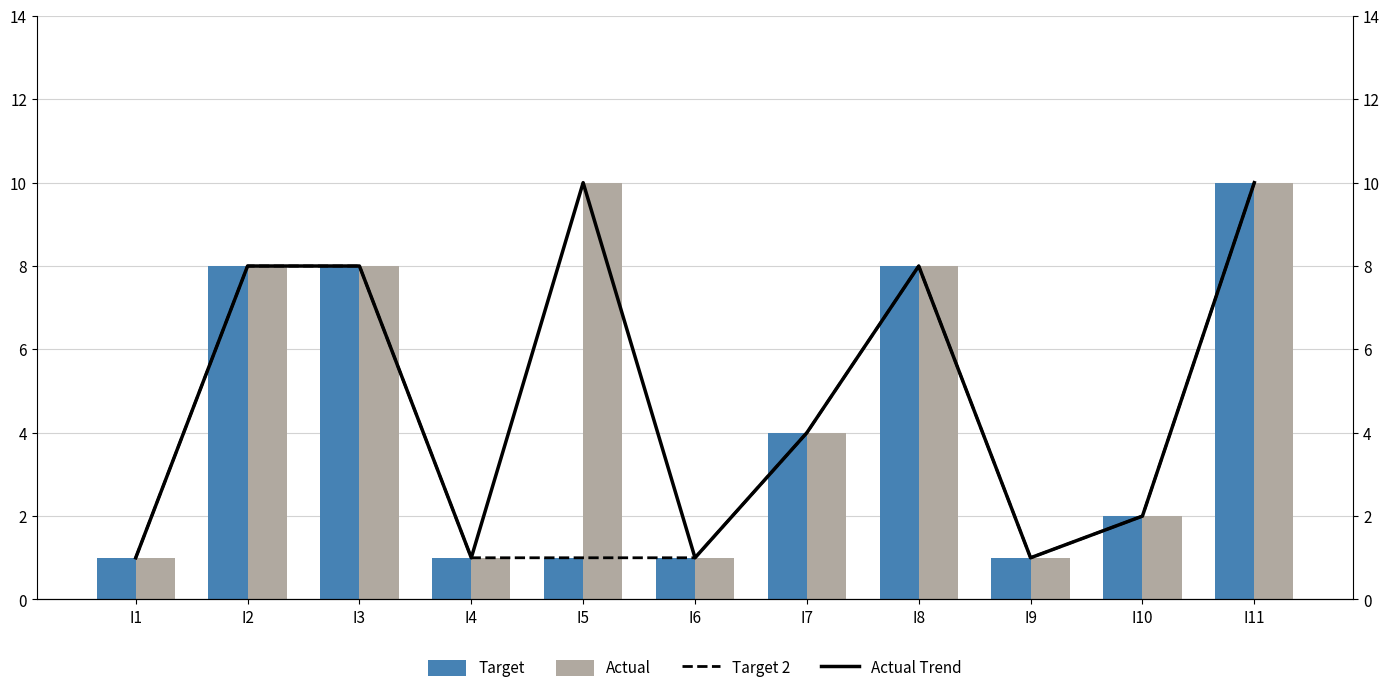

Where does the Target 2 series first go above 2?

I2